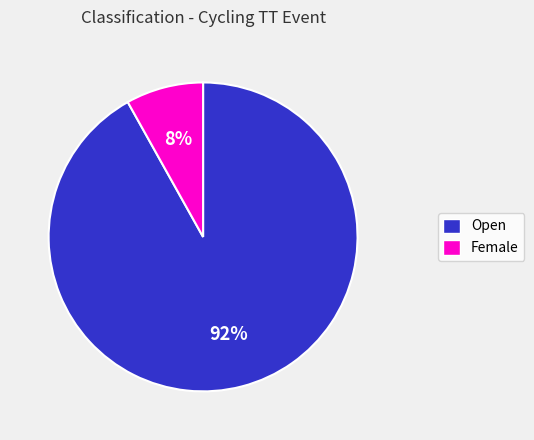

Which category has the smallest portion of the pie?

Female